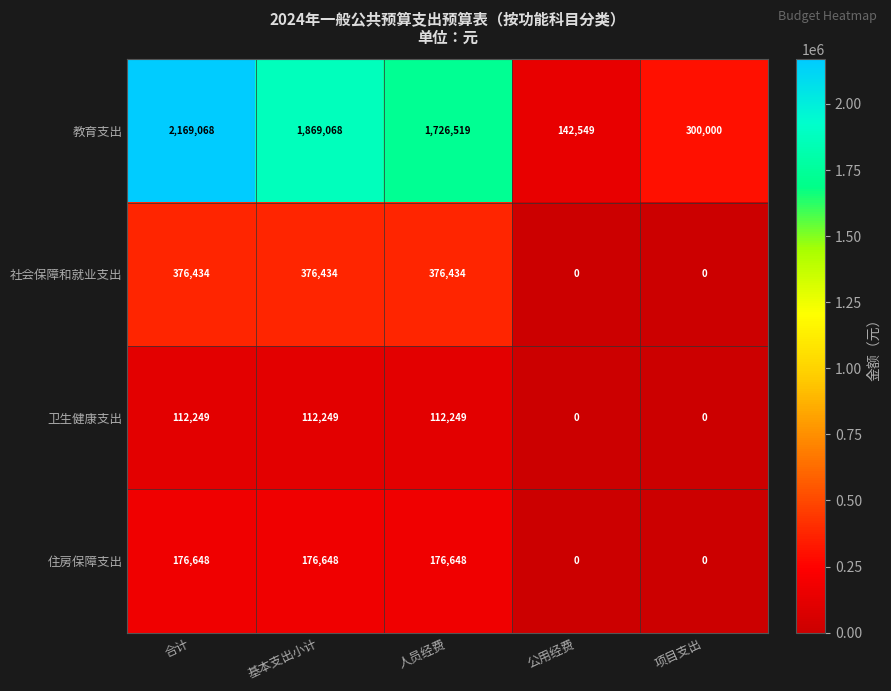

What is the average value of the 社会保障和就业支出 series?

225860